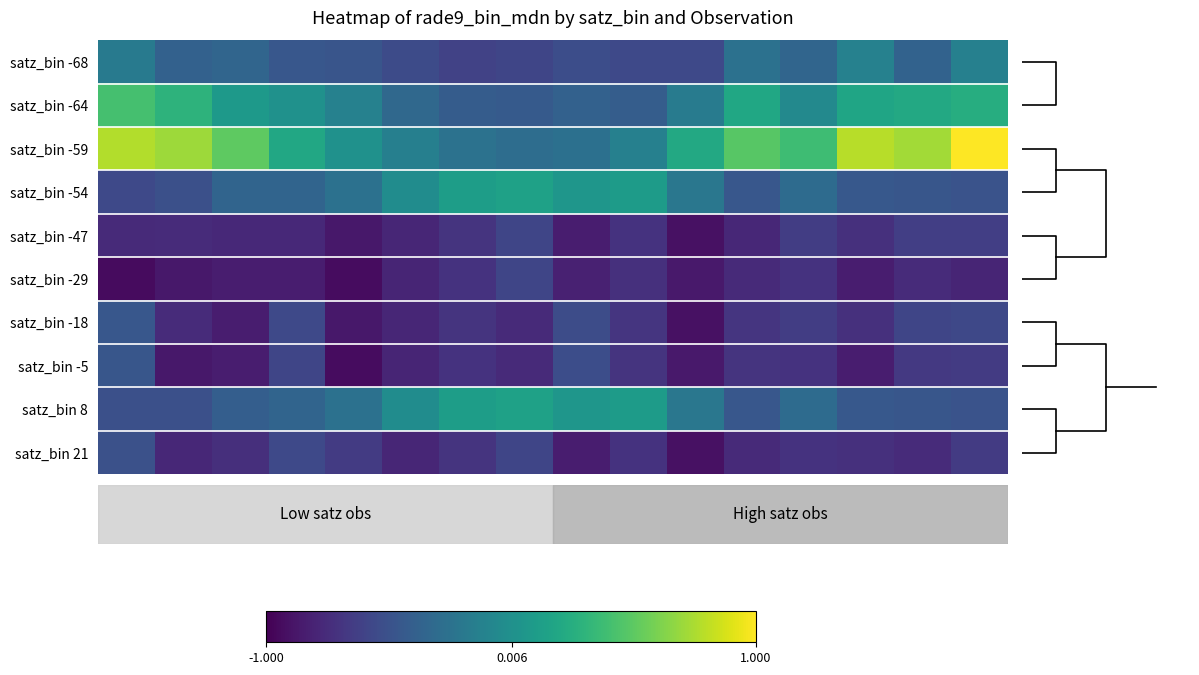

At which category is the sum across all series the highest?

15